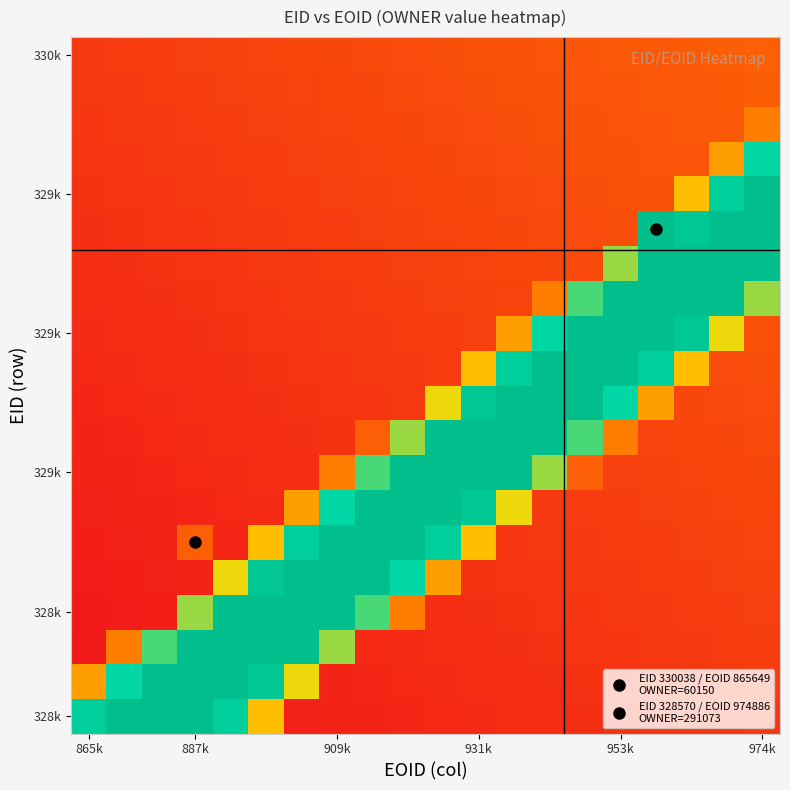

Which label corresponds to the smallest value in the chart?

865k